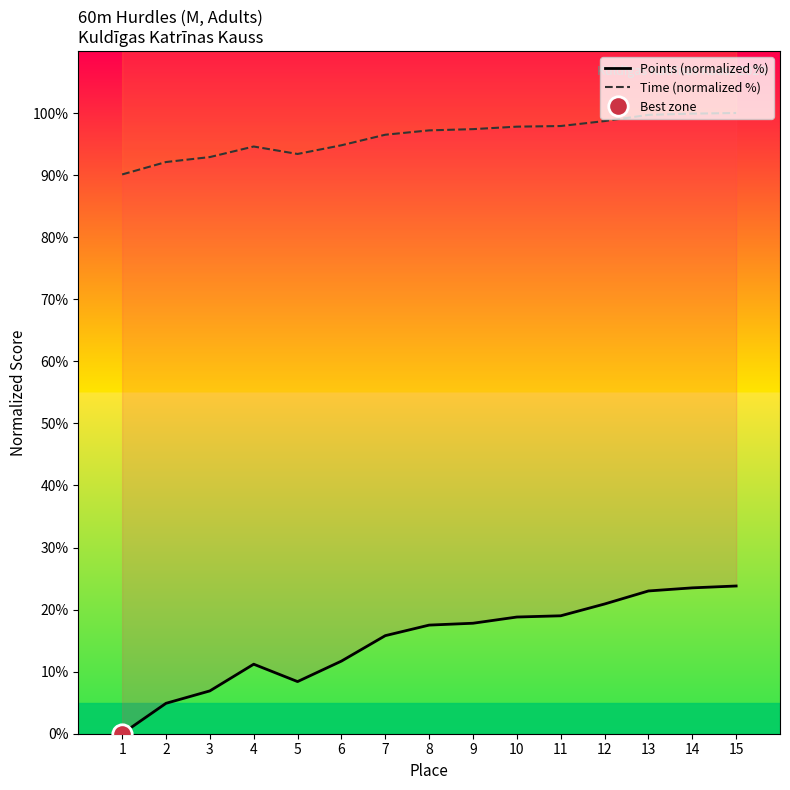

What value does the Points (normalized %) series have at 9?

17.8